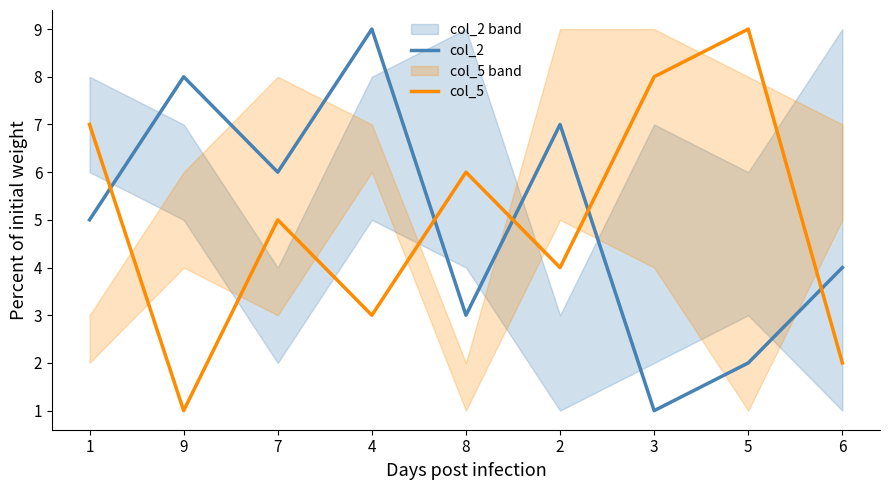

What are all the series names shown in the legend?

col_2, col_5